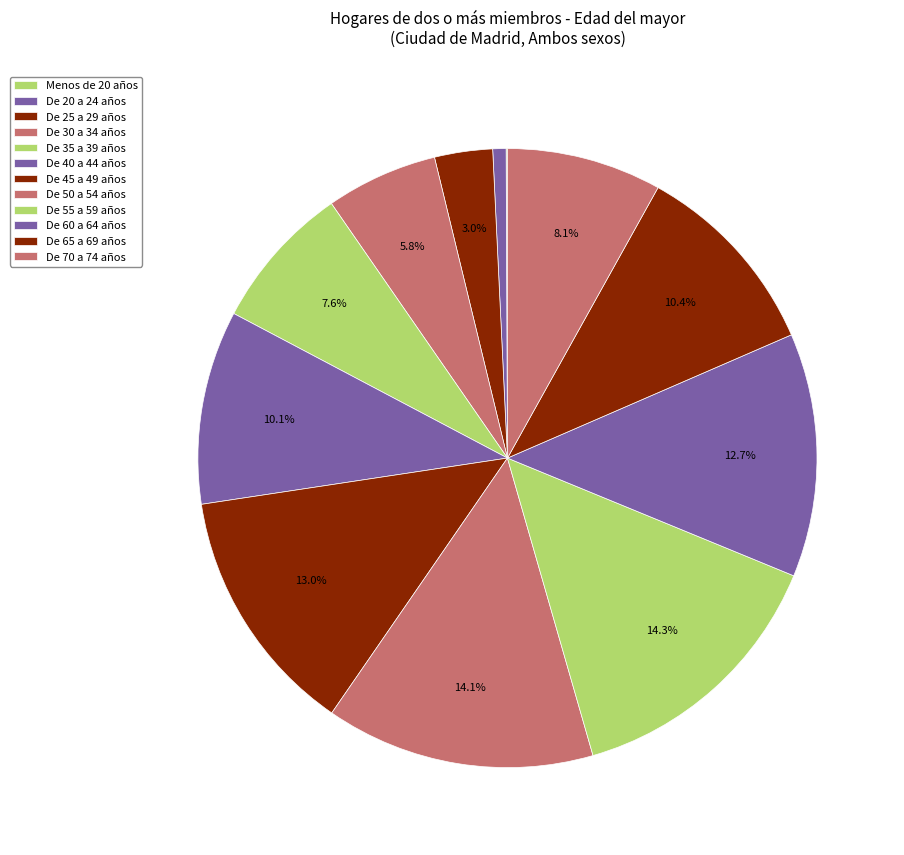

Between De 65 a 69 años and De 50 a 54 años, which is larger?

De 50 a 54 años